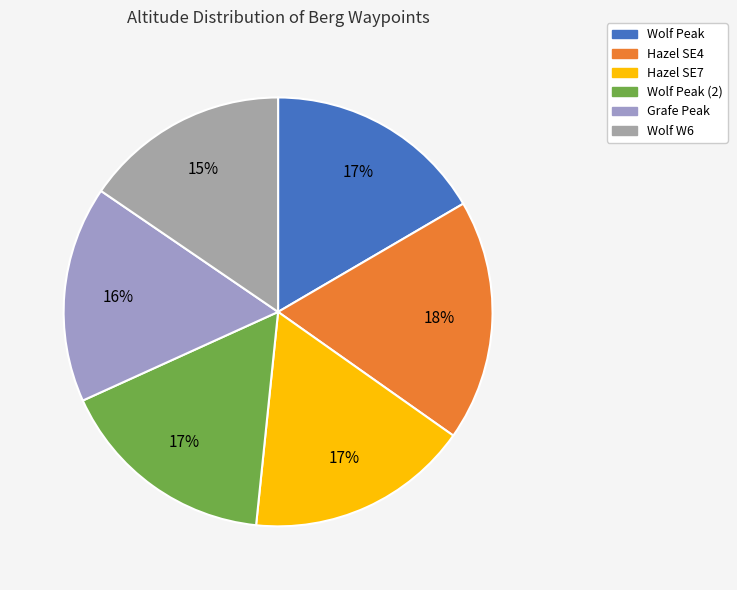

Does Wolf Peak account for over 50% of the chart?

No